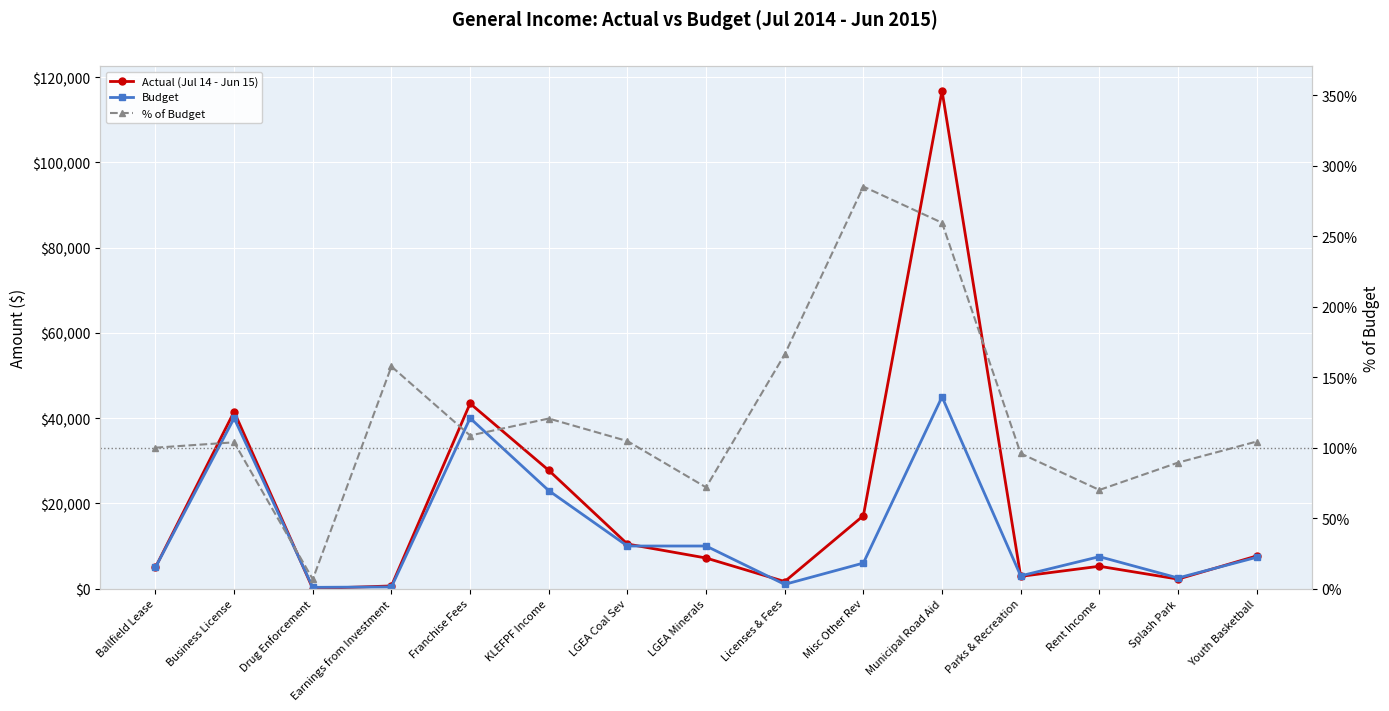

True or false: Budget and Actual (Jul 14 - Jun 15) intersect in this chart.

True